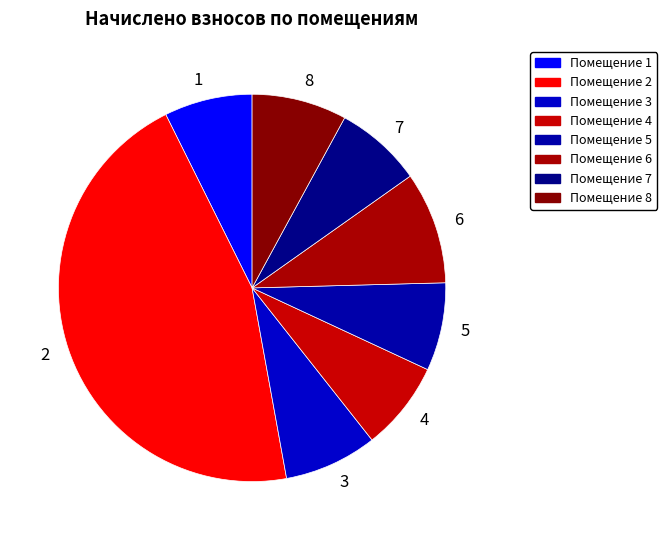

Count the number of slices in the pie.

8